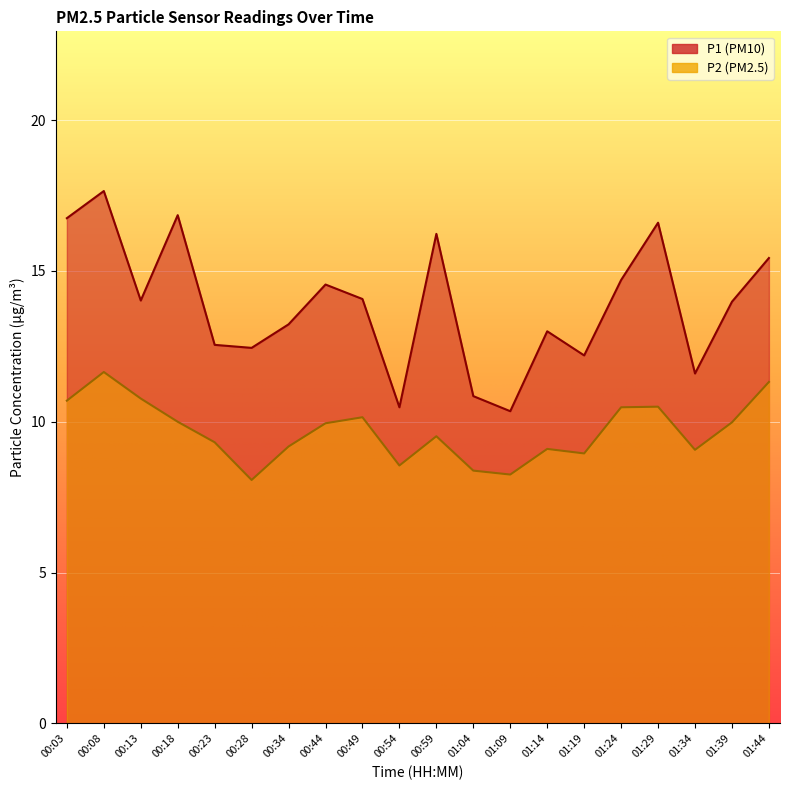

What are all the series names shown in the legend?

P1, P2